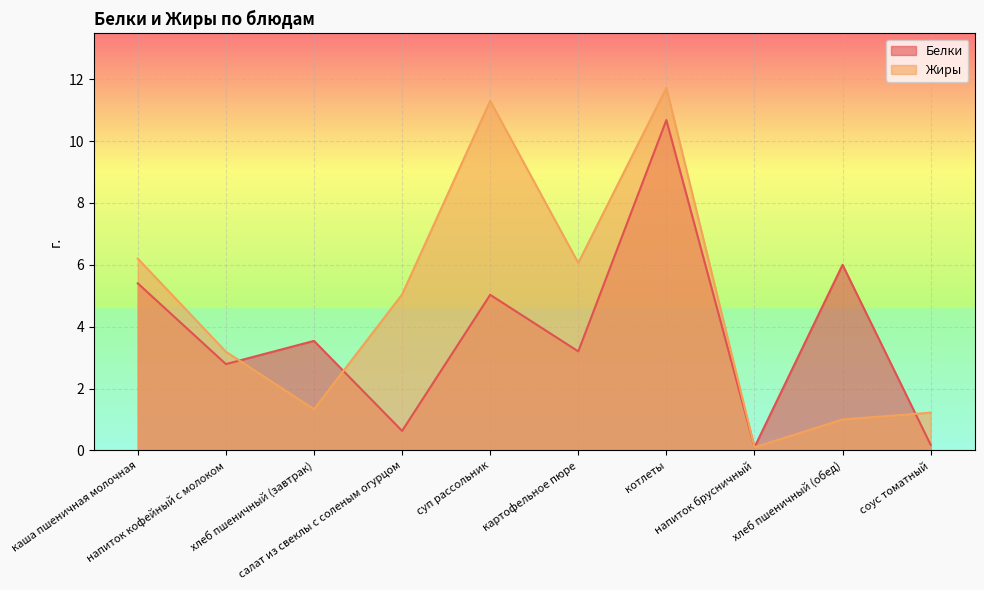

At which category is the sum across all series the highest?

котлеты